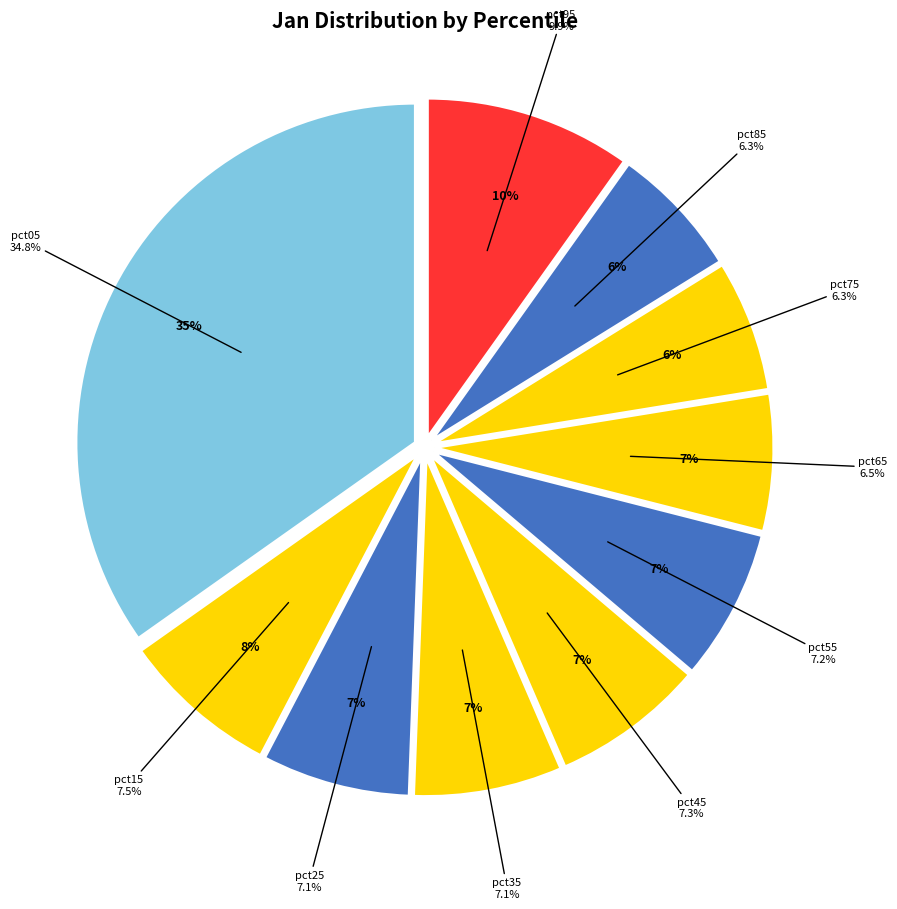

To the nearest percent, what is the combined percentage of pct75 and pct45?

14%